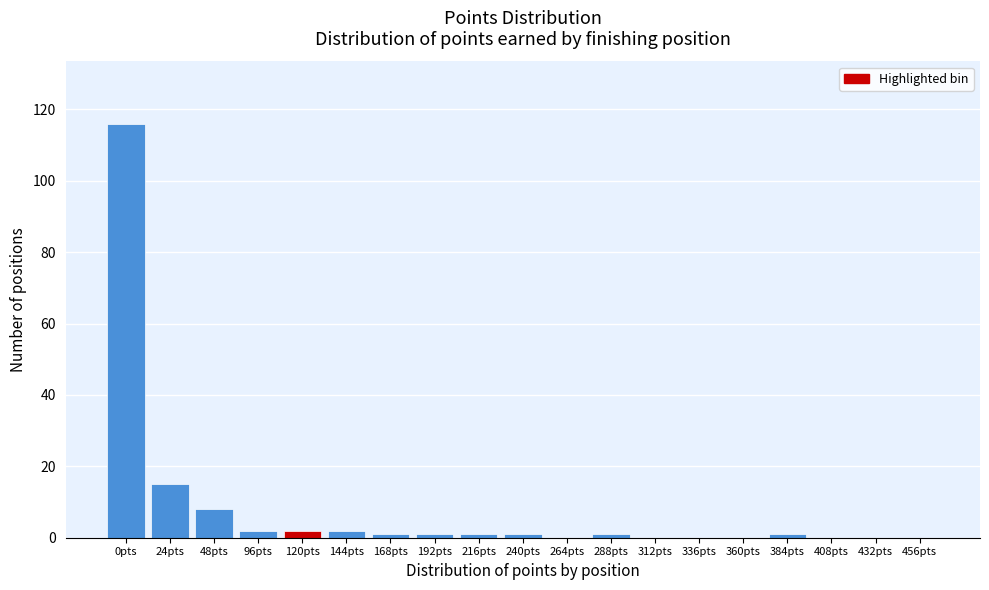

Reading left to right, list all the values displayed in this chart.

0pts=116	24pts=15	48pts=8	96pts=2	120pts=2	144pts=2	168pts=1	192pts=1	216pts=1	240pts=1	264pts=0	288pts=1	312pts=0	336pts=0	360pts=0	384pts=1	408pts=0	432pts=0	456pts=0